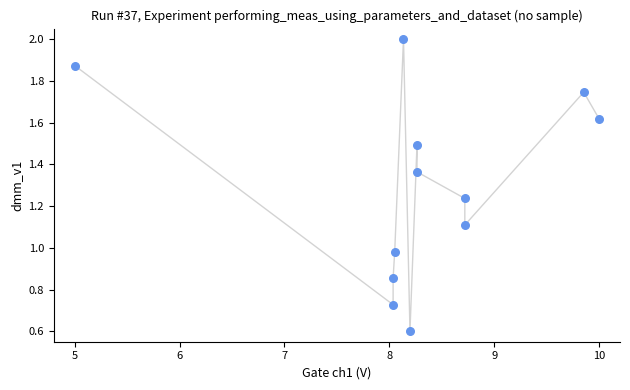

What is the range of X values (max minus min)?

5.0